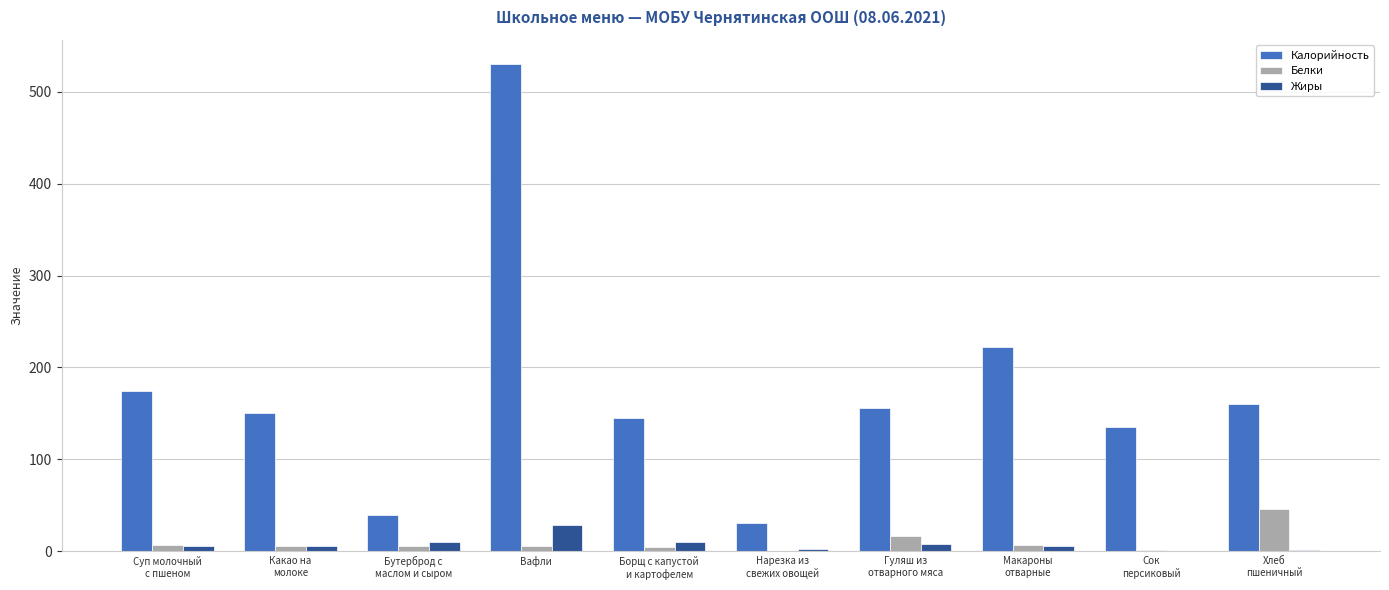

At which category is the sum across all series the highest?

Вафли